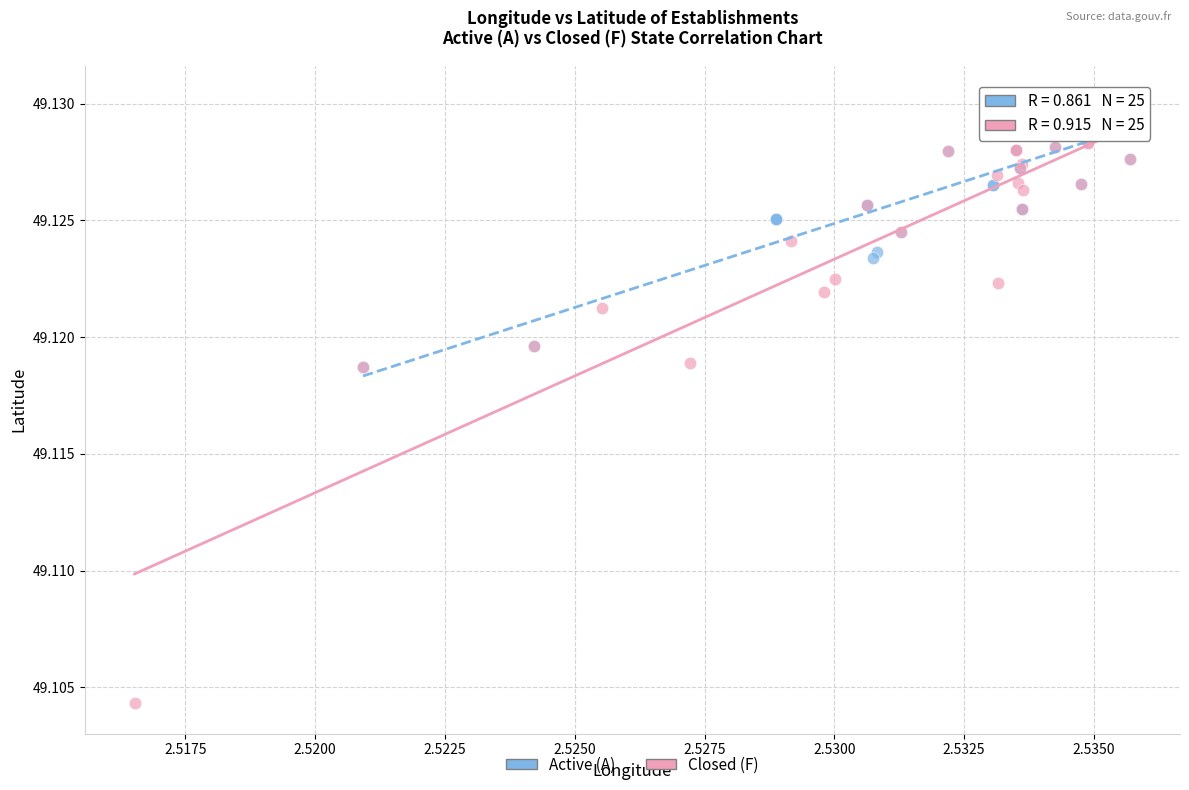

Which series reaches the maximum Y coordinate?

Active (A)